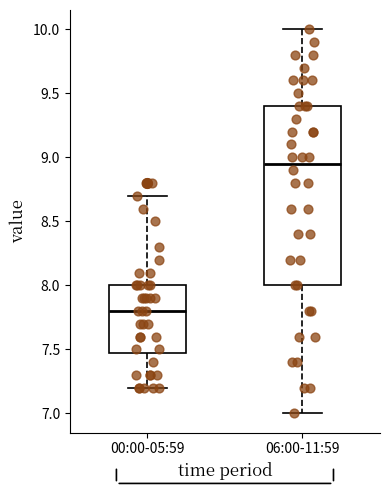

Reading left to right, transcribe this box plot: for each box, give where its median line is, the range the box spans, and where its two whiskers end, as read against the y-axis. The values are not printed on the chart, so give them approximately, as read against the axis.

00:00-05:59: median 7.80, box 7.50 to 8.00, whiskers 7.20 to 8.70
06:00-11:59: median 8.95, box 8.00 to 9.40, whiskers 7.00 to 10.00